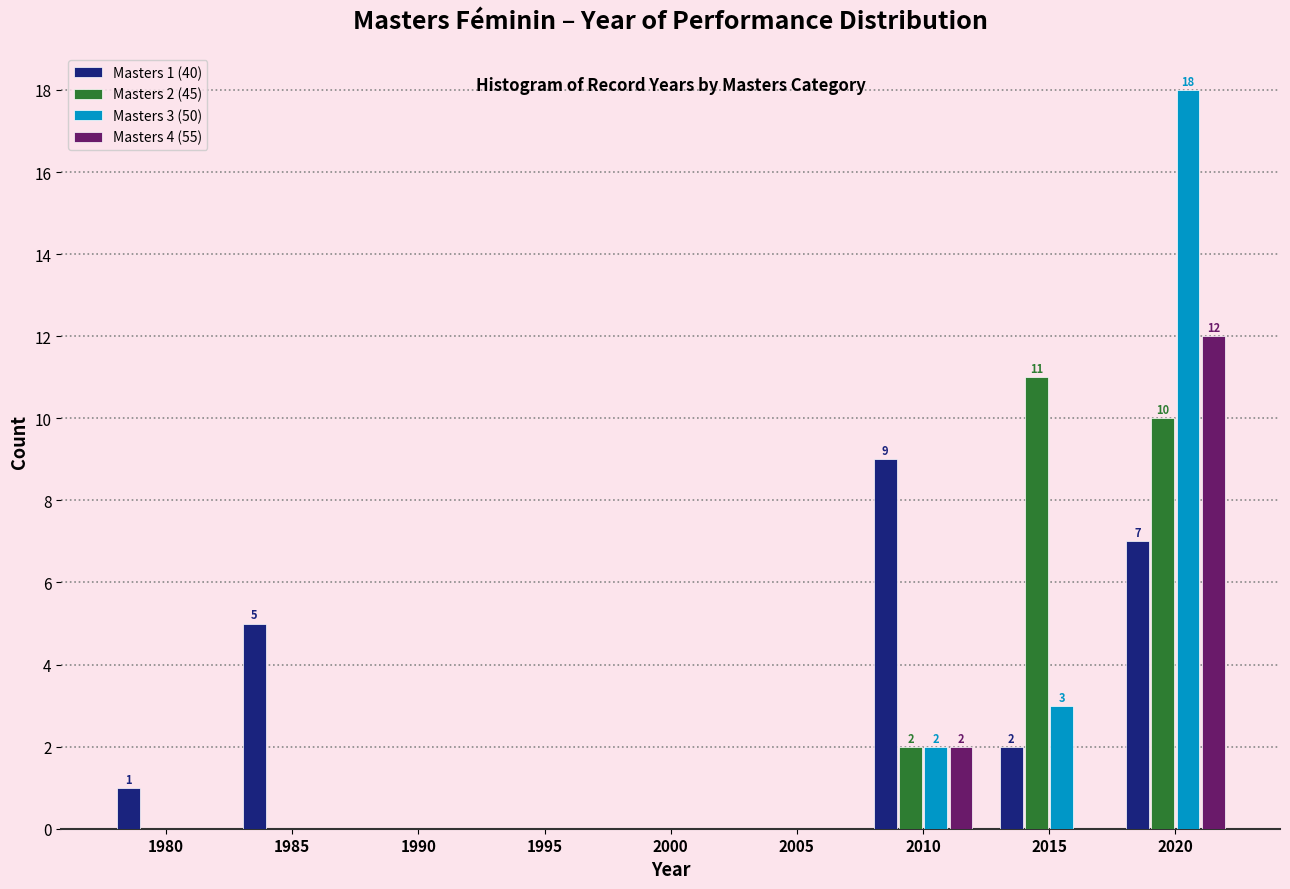

What is the total value across all series at 2015?

16